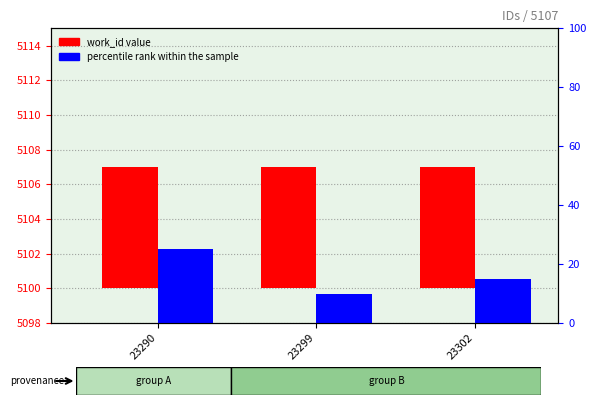

The percentile rank within the sample series shows 25 at 23290. True or false?

True